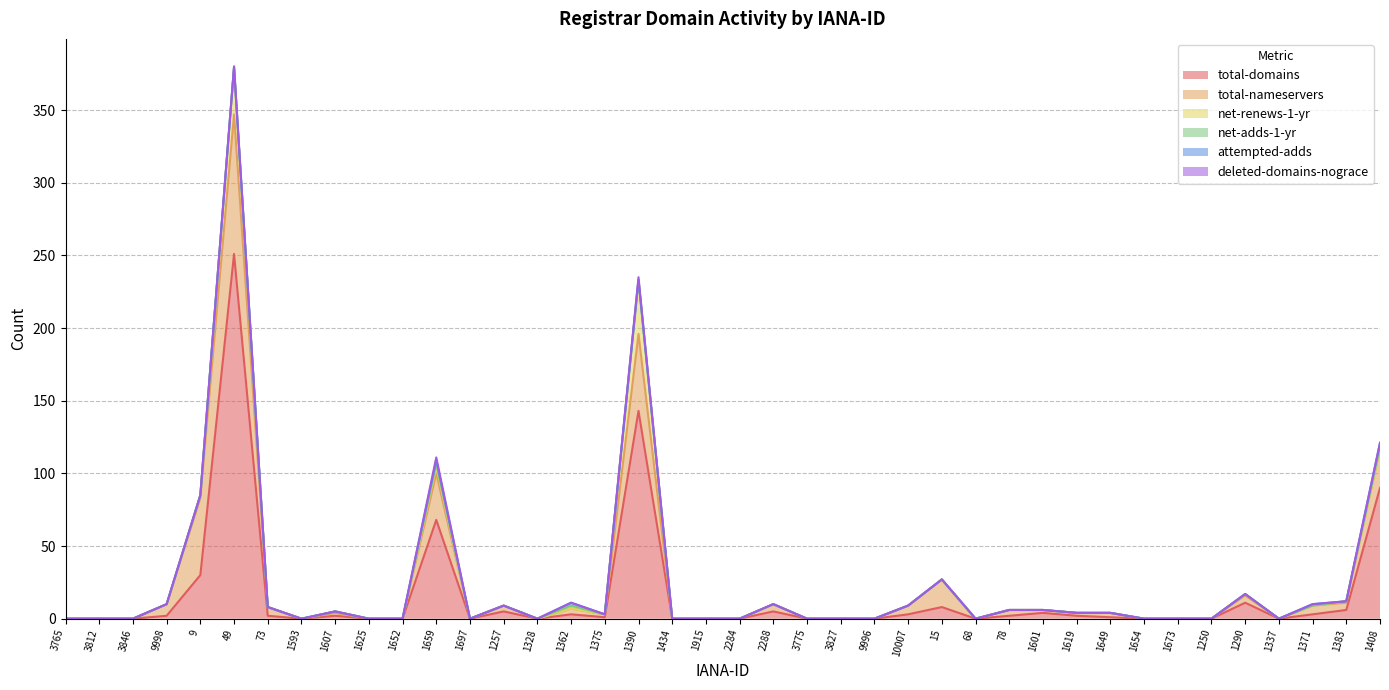

Does the chart have visible grid lines?

Yes